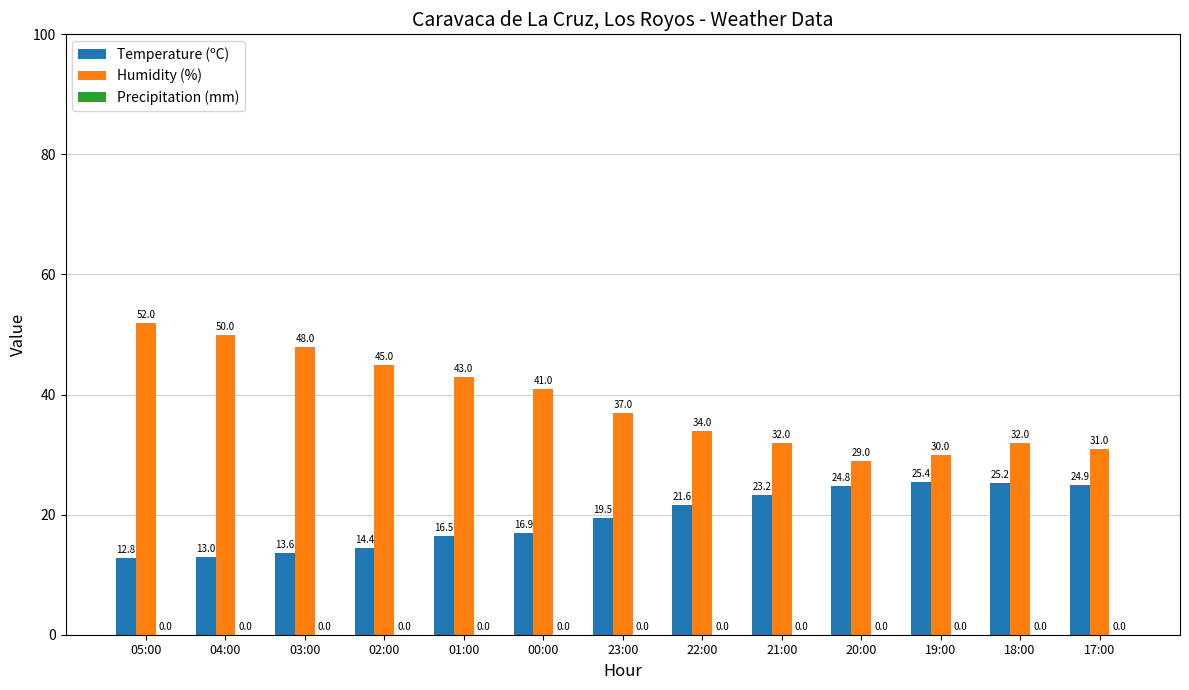

Is it true that Temperature (ºC) equals 19.5 at 23:00?

True